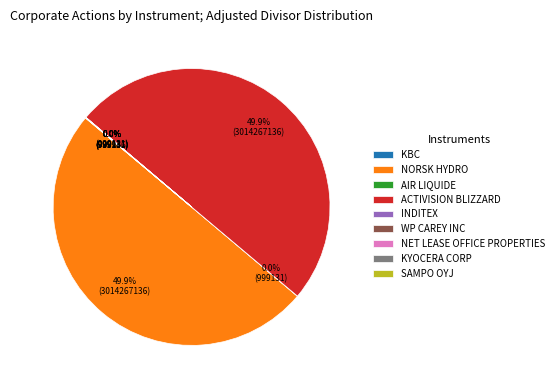

Is it true that ACTIVISION BLIZZARD is 50% of the pie?

True